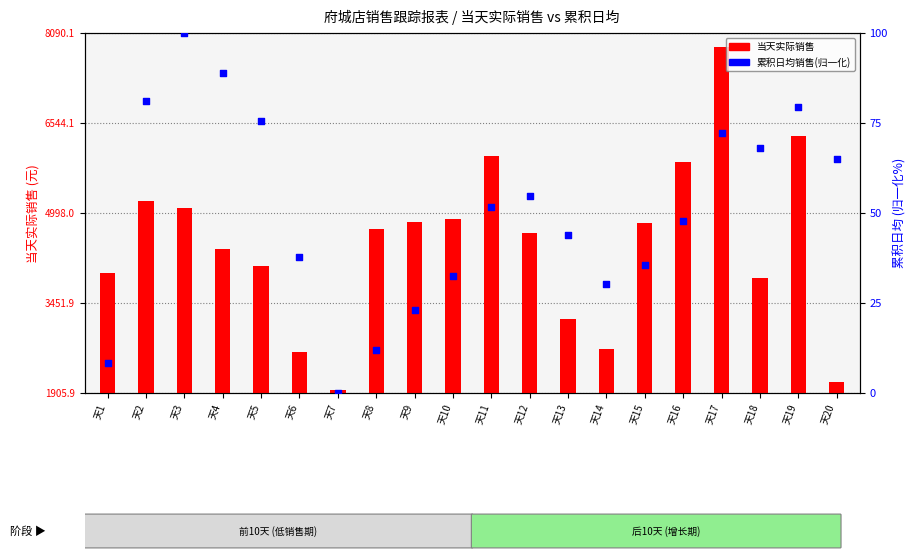

What are all the series names shown in the legend?

当天实际销售, 累积日均销售(归一化)